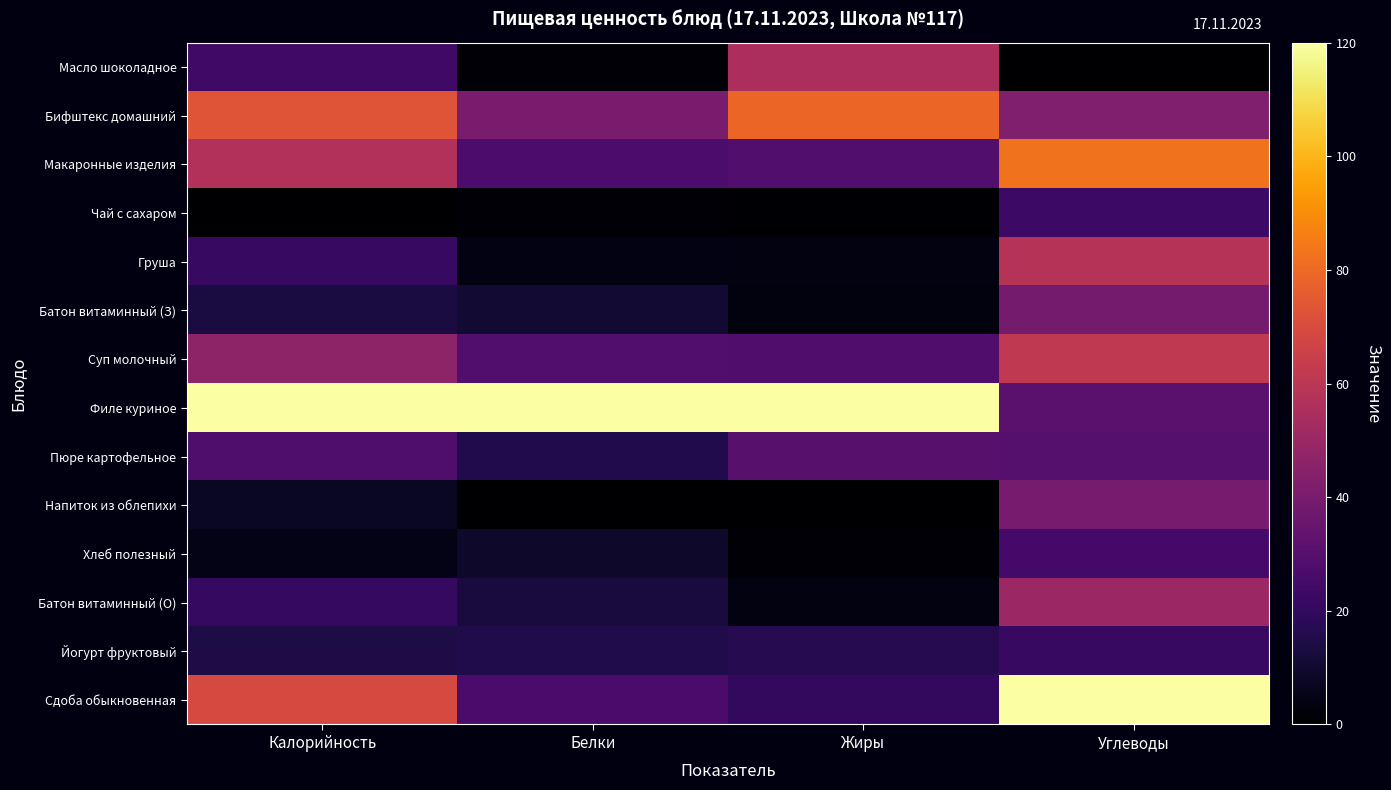

Reading left to right, what are all the values shown in this chart?

Масло шоколадное: Калорийность=23.8	Белки=1.0	Жиры=55.0	Углеводы=0.0
Бифштекс домашний: Калорийность=73.3	Белки=40.5	Жиры=79.2	Углеводы=42.5
Макаронные изделия: Калорийность=57.1	Белки=27.0	Жиры=29.0	Углеводы=82.9
Чай с сахаром: Калорийность=0.0	Белки=1.0	Жиры=0.6	Углеводы=22.9
Груша: Калорийность=21.2	Белки=4.0	Жиры=3.5	Углеводы=58.3
Батон витаминный (З): Калорийность=13.2	Белки=10.5	Жиры=3.0	Углеводы=39.1
Суп молочный: Калорийность=46.7	Белки=29.0	Жиры=28.4	Углеводы=61.7
Филе куриное: Калорийность=120.0	Белки=120.0	Жиры=120.0	Углеводы=31.0
Пюре картофельное: Калорийность=27.9	Белки=15.5	Жиры=30.7	Углеводы=29.7
Напиток из облепихи: Калорийность=7.9	Белки=0.0	Жиры=0.0	Углеводы=39.4
Хлеб полезный: Калорийность=5.0	Белки=9.0	Жиры=1.8	Углеводы=25.3
Батон витаминный (О): Калорийность=20.2	Белки=13.0	Жиры=3.5	Углеводы=50.6
Йогурт фруктовый: Калорийность=14.5	Белки=15.0	Жиры=16.6	Углеводы=21.2
Сдоба обыкновенная: Калорийность=69.2	Белки=26.5	Жиры=20.1	Углеводы=120.0